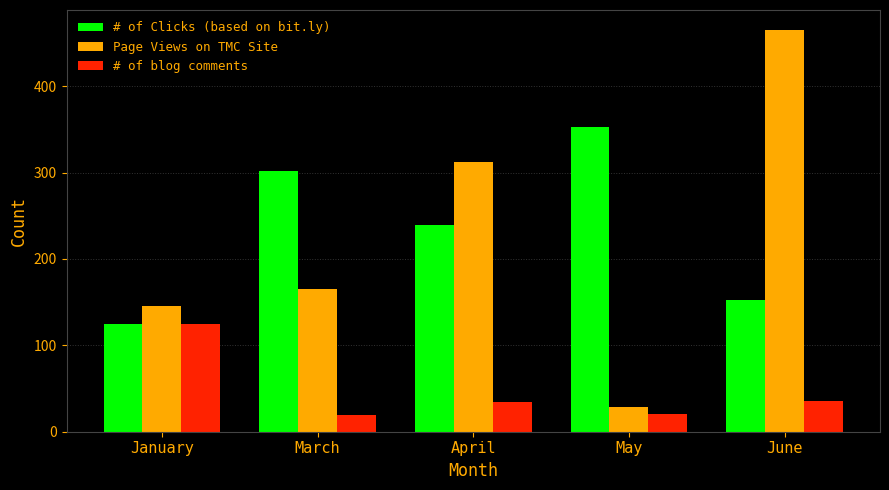

Between April and June, which series saw the biggest shift?

Page Views on TMC Site